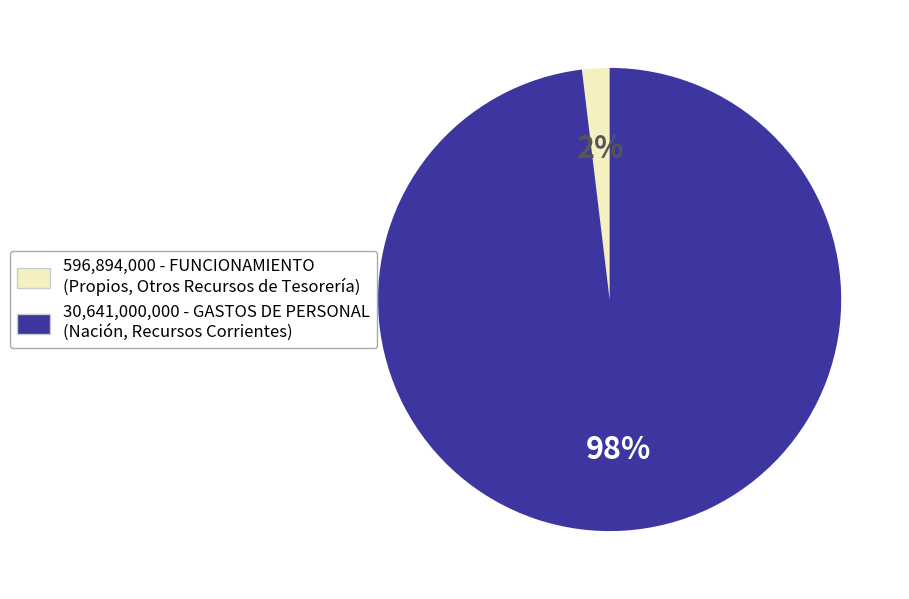

To the nearest percent, what is the difference between the largest and smallest slice percentages?

96%